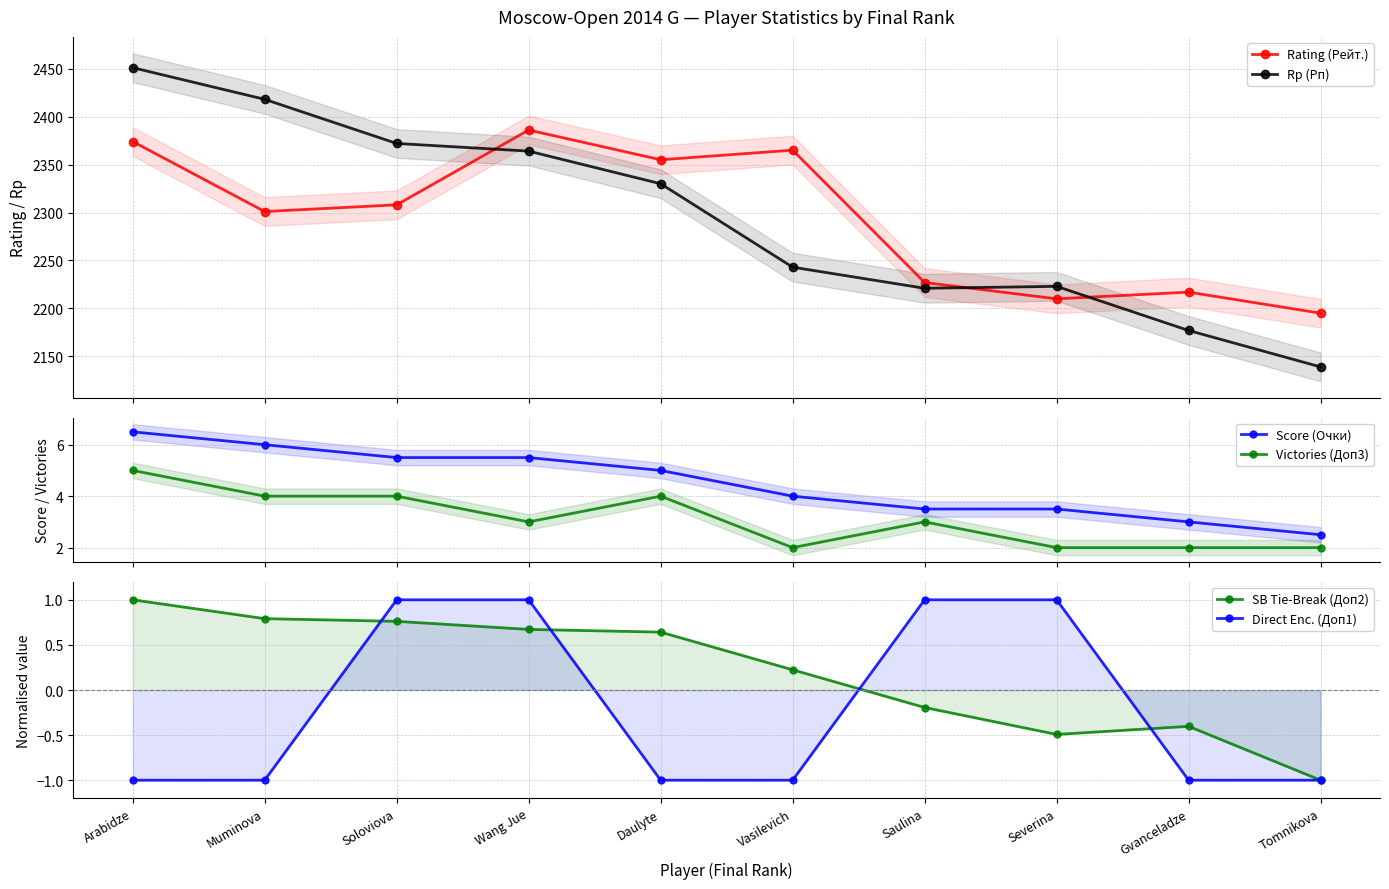

Reading left to right, list all the values displayed in this chart.

Rating (Рейт.): 2374.0	2301.0	2308.0	2386.0	2355.0	2365.0	2227.0	2210.0	2217.0	2195.0
Rp (Рп): 2451.0	2418.0	2372.0	2364.0	2330.0	2243.0	2221.0	2223.0	2177.0	2139.0
Score (Очки): 6.5	6.0	5.5	5.5	5.0	4.0	3.5	3.5	3.0	2.5
Victories (Доп3): 5.0	4.0	4.0	3.0	4.0	2.0	3.0	2.0	2.0	2.0
SB Tie-Break (Доп2): 1.0	0.8	0.8	0.7	0.6	0.2	-0.2	-0.5	-0.4	-1.0
Direct Enc. (Доп1): -1.0	-1.0	1.0	1.0	-1.0	-1.0	1.0	1.0	-1.0	-1.0